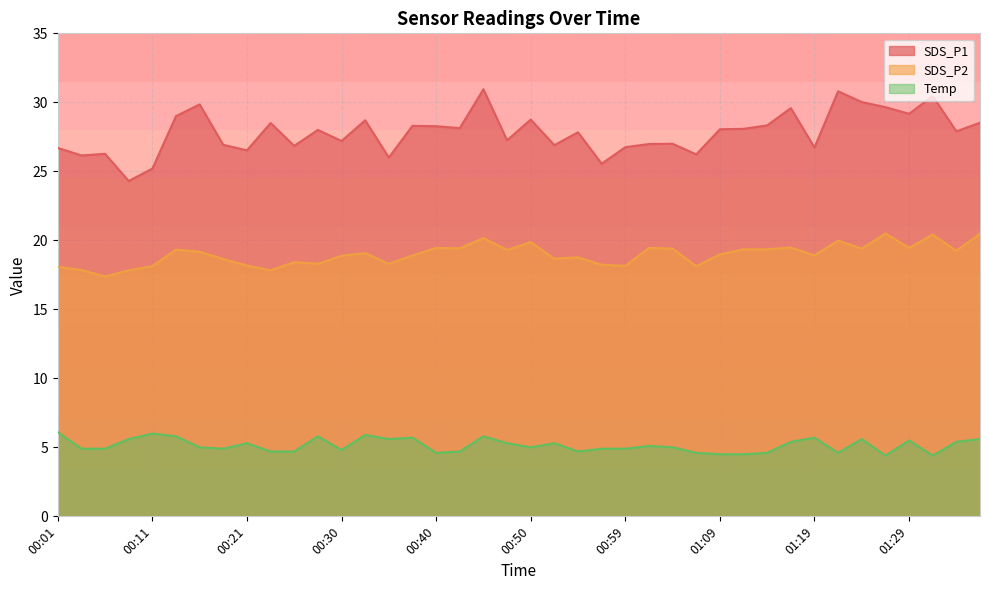

At which category is the sum across all series the highest?

00:45